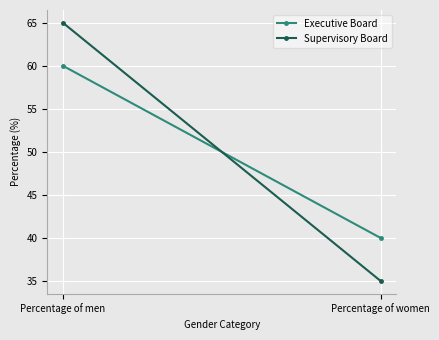

Is the value of Supervisory Board at Percentage of men greater than the value of Executive Board at Percentage of women?

Yes